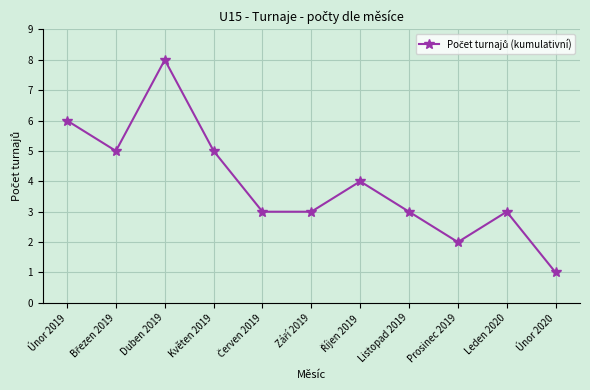

What value does the data have at Únor 2019?

6